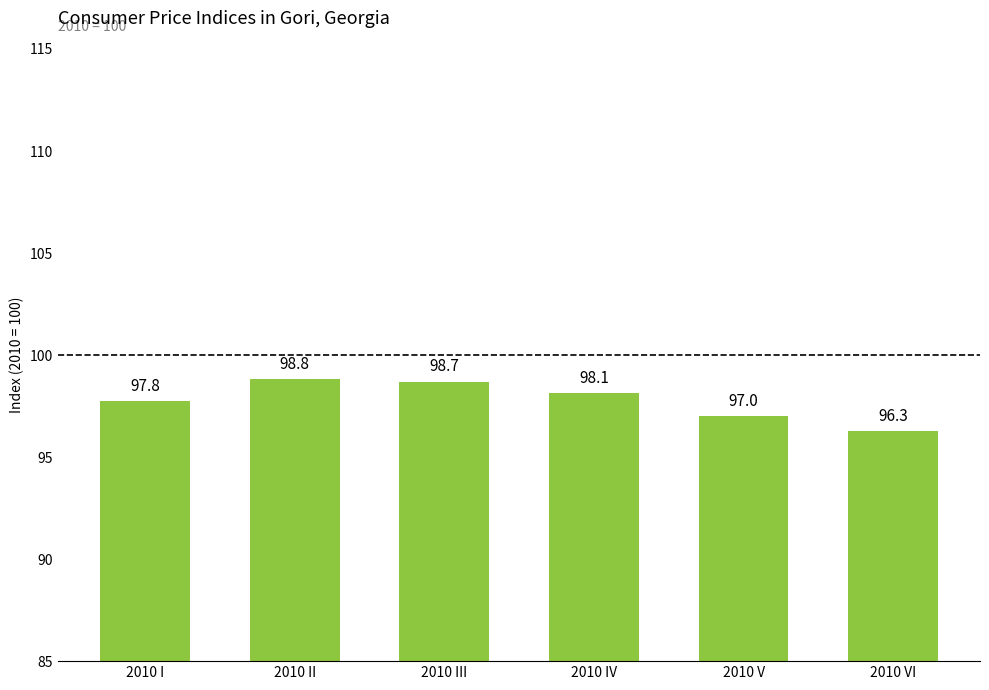

What is the difference between the values at 2010 II and 2010 VI?

2.5